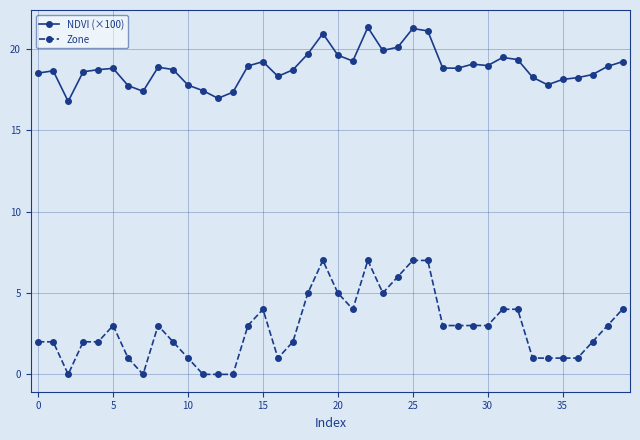

Which series has the largest total across all categories?

NDVI (×100)